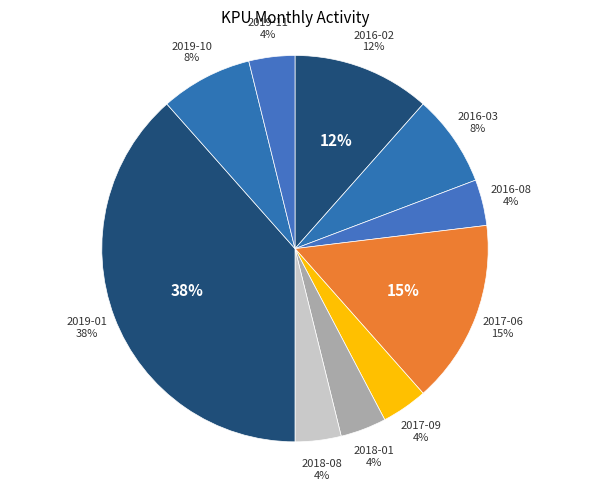

Between 2020-09 and 2019-01, which is larger?

2019-01